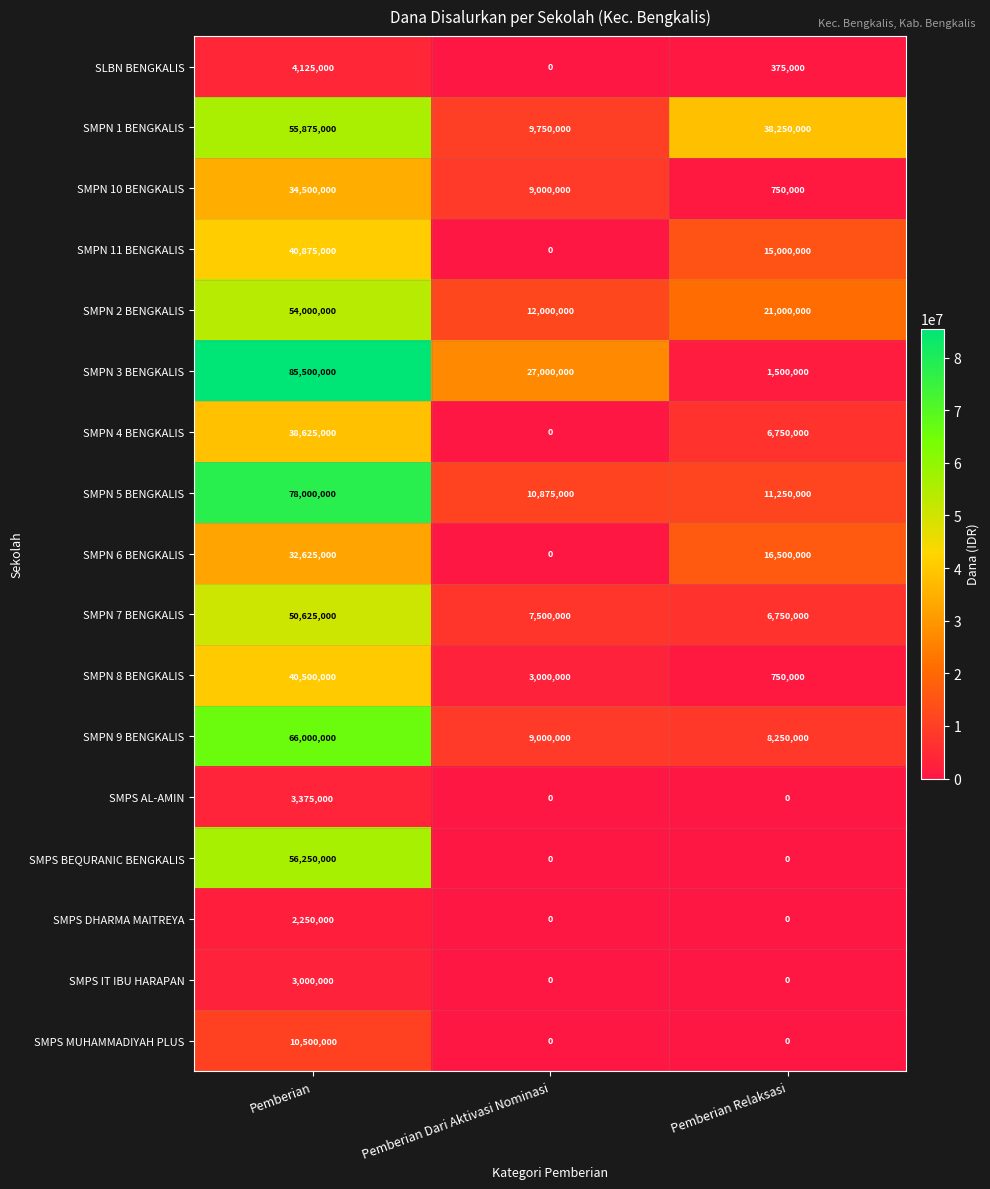

Which series has the largest total across all categories?

SMPN 3 BENGKALIS